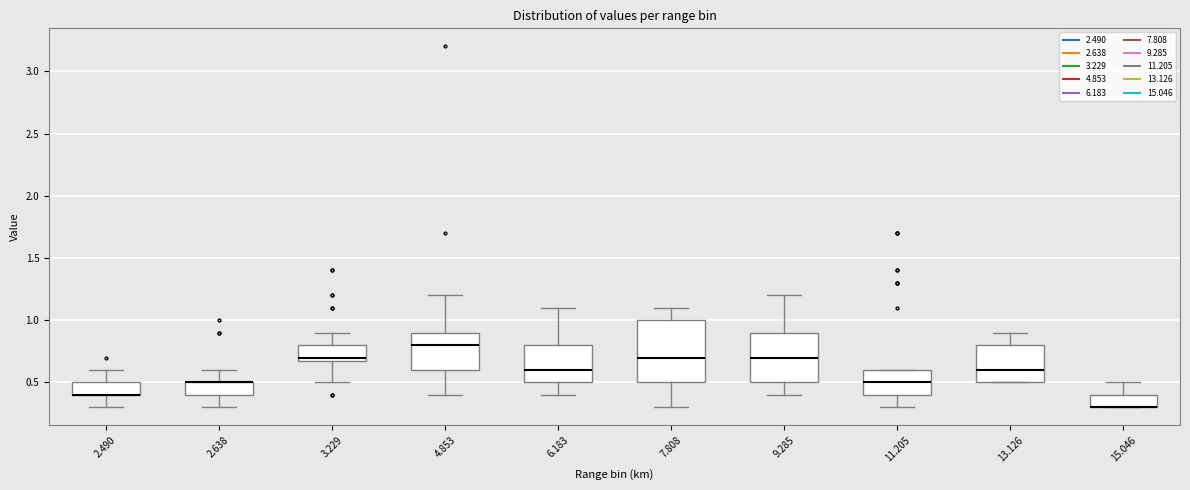

Reading left to right, transcribe this box plot: for each box, give where its median line is, the range the box spans, and where its two whiskers end, as read against the y-axis. The values are not printed on the chart, so give them approximately, as read against the axis.

2.490: median 0.4 (drawn on the box's lower edge), box 0.4 to 0.5, whiskers 0.3 to 0.6
2.638: median 0.5 (drawn on the box's upper edge), box 0.4 to 0.5, whiskers 0.3 to 0.6
3.229: median 0.7 (just above the box's lower edge), box 0.7 to 0.8, whiskers 0.5 to 0.9
4.853: median 0.8, box 0.6 to 0.9, whiskers 0.4 to 1.2
6.183: median 0.6, box 0.5 to 0.8, whiskers 0.4 to 1.1
7.808: median 0.7, box 0.5 to 1.0, whiskers 0.3 to 1.1
9.285: median 0.7, box 0.5 to 0.9, whiskers 0.4 to 1.2
11.205: median 0.5, box 0.4 to 0.6, whiskers 0.3 to 0.6
13.126: median 0.6, box 0.5 to 0.8, whiskers 0.5 to 0.9
15.046: median 0.3 (drawn on the box's lower edge), box 0.3 to 0.4, whiskers 0.3 to 0.5